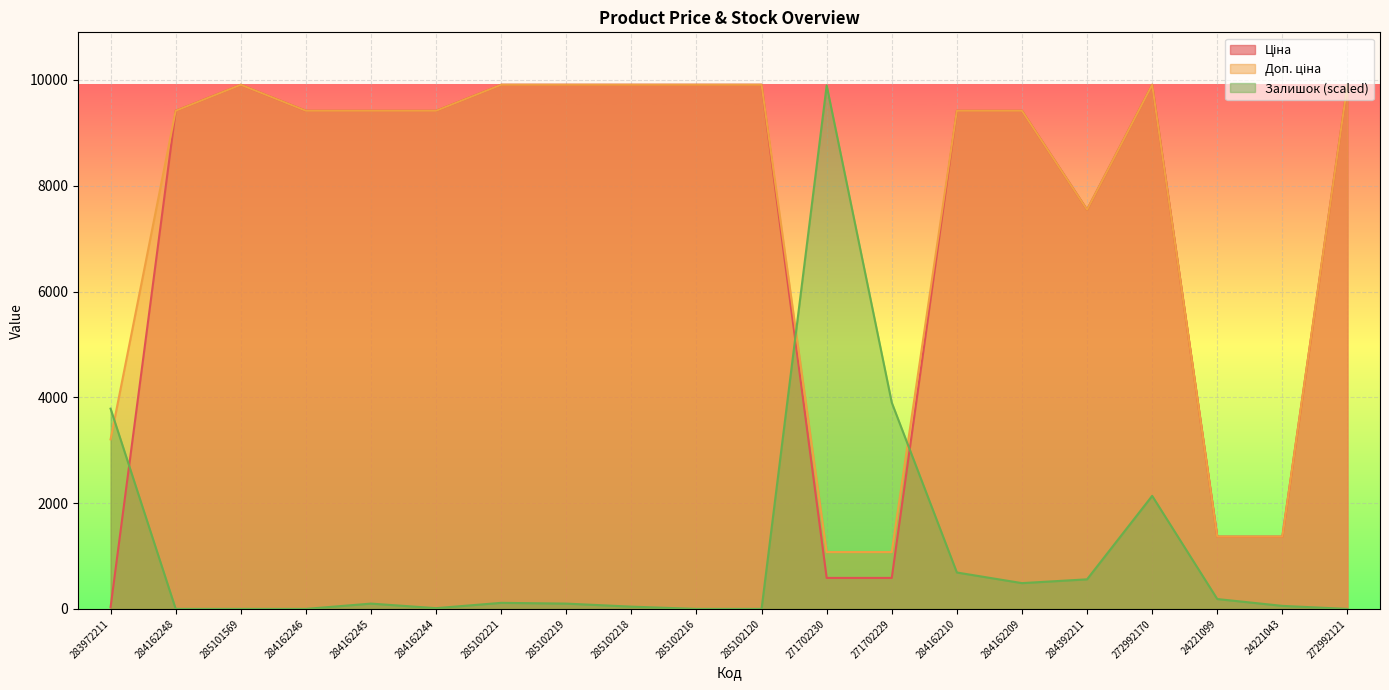

What are all the series names shown in the legend?

Ціна, Доп. ціна, Залишок